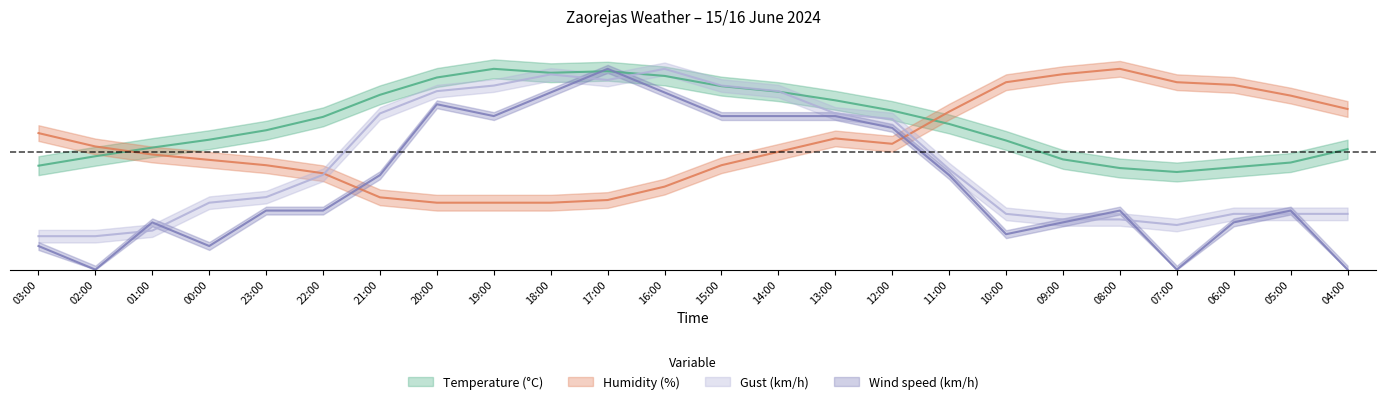

Which series has the largest range (max minus min)?

Wind speed (km/h)